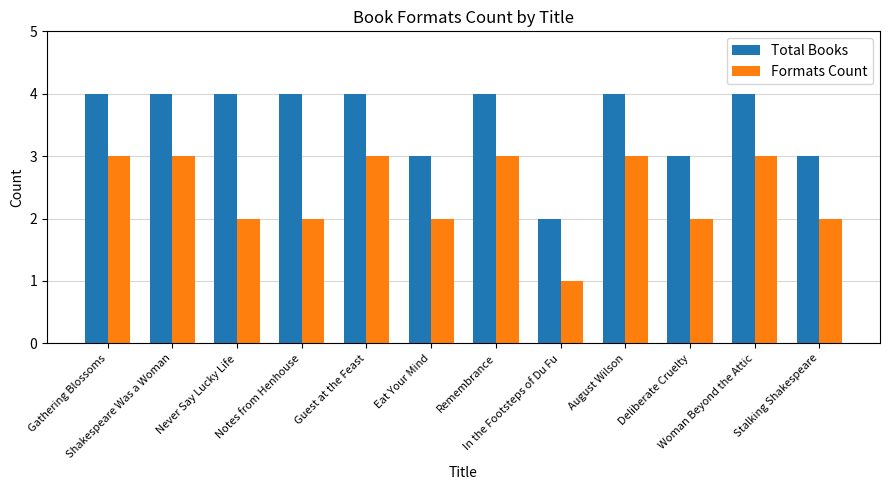

List the series in order of their peak value, lowest first.

Formats Count, Total Books